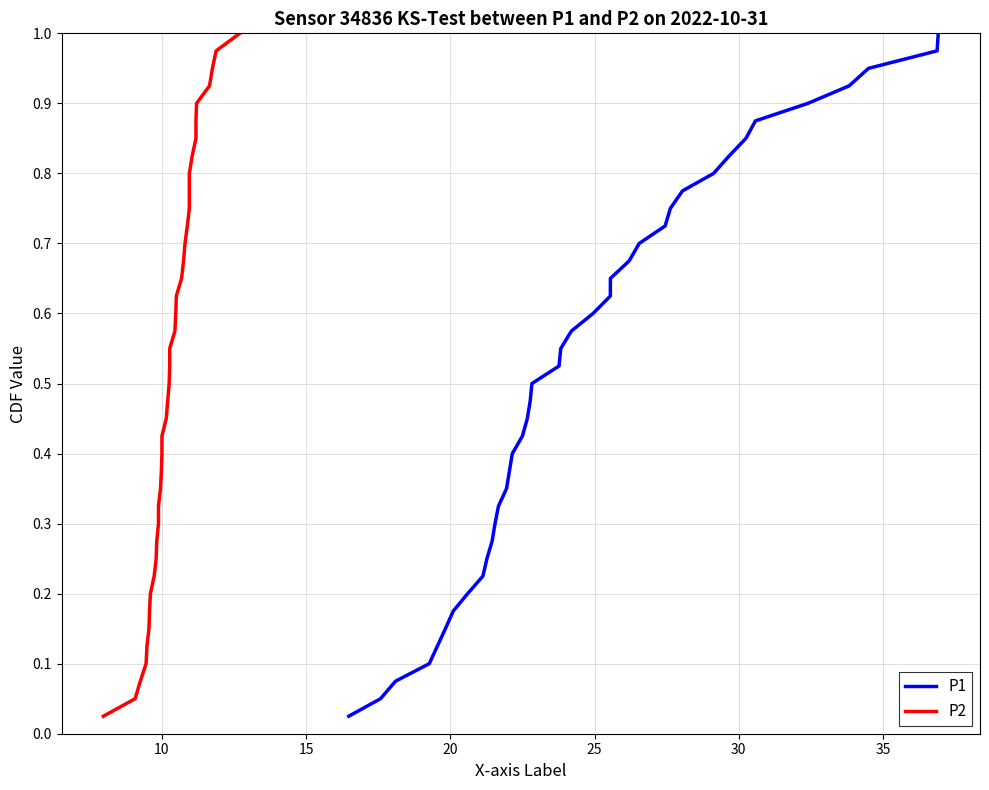

What is the average value of the P1 series?

0.5